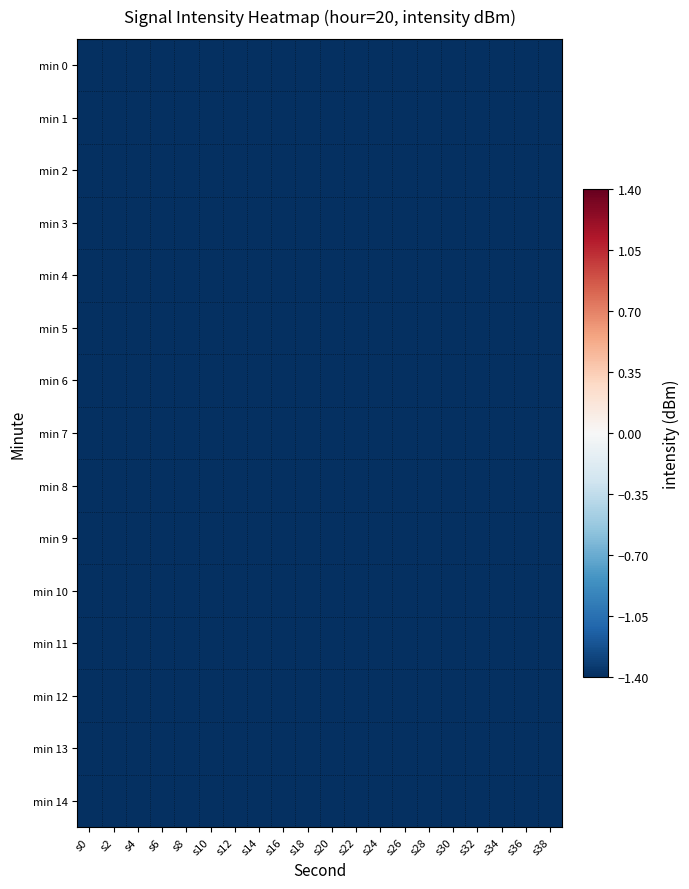

What is the total value across all series at s6?

-3275.0